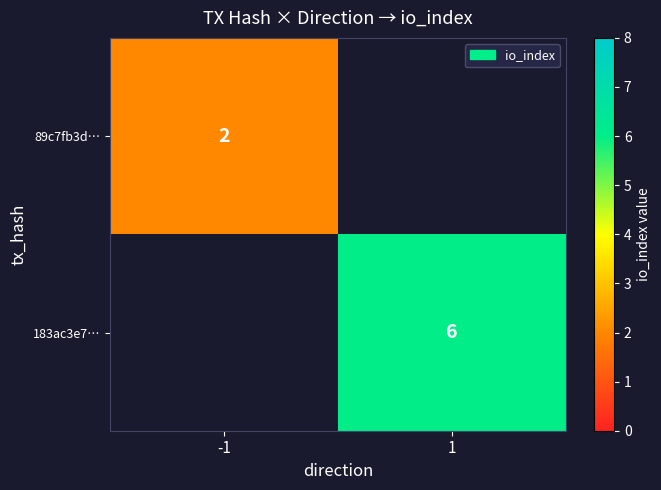

The 89c7fb3d… series shows 2 at -1. True or false?

True